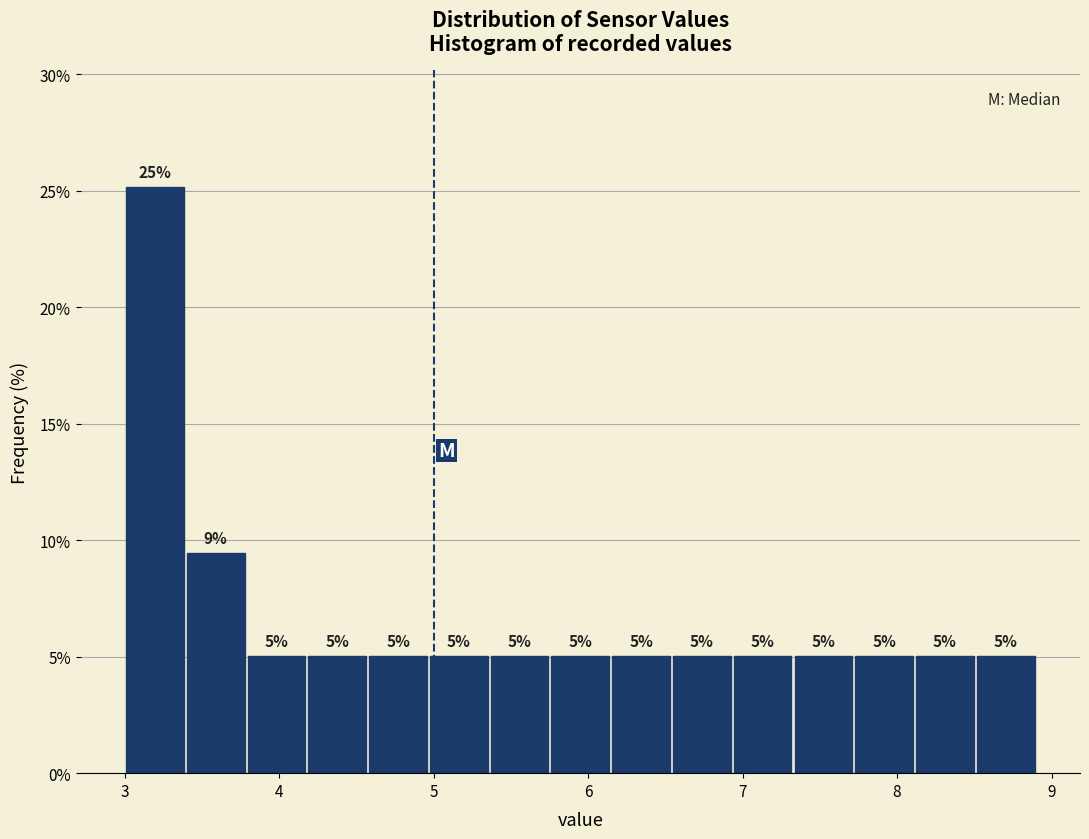

Around what value on the x-axis is the tallest bar? Give the approximate position of its centre, as read against the axis.

3.2